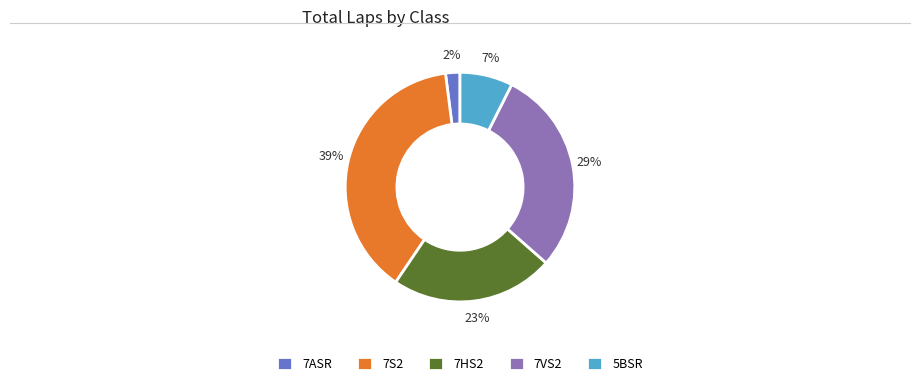

To the nearest percent, what percentage of the pie is 7S2?

39%